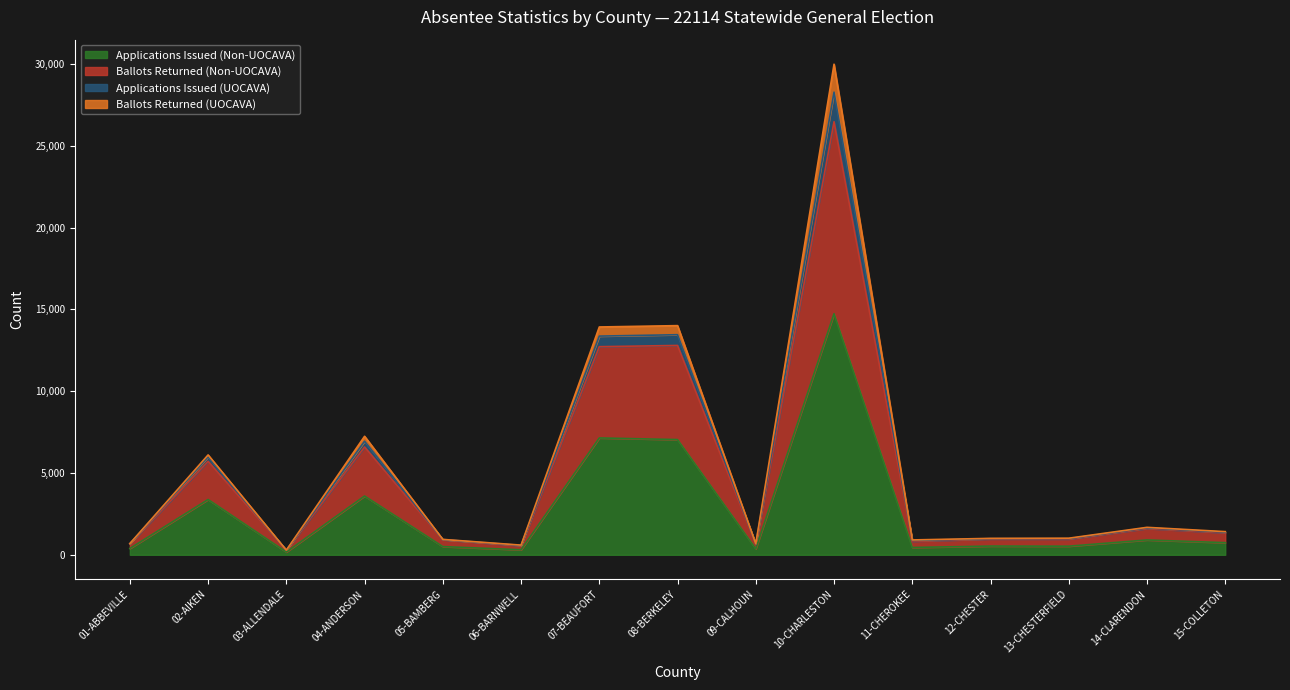

Does the chart have visible grid lines?

No